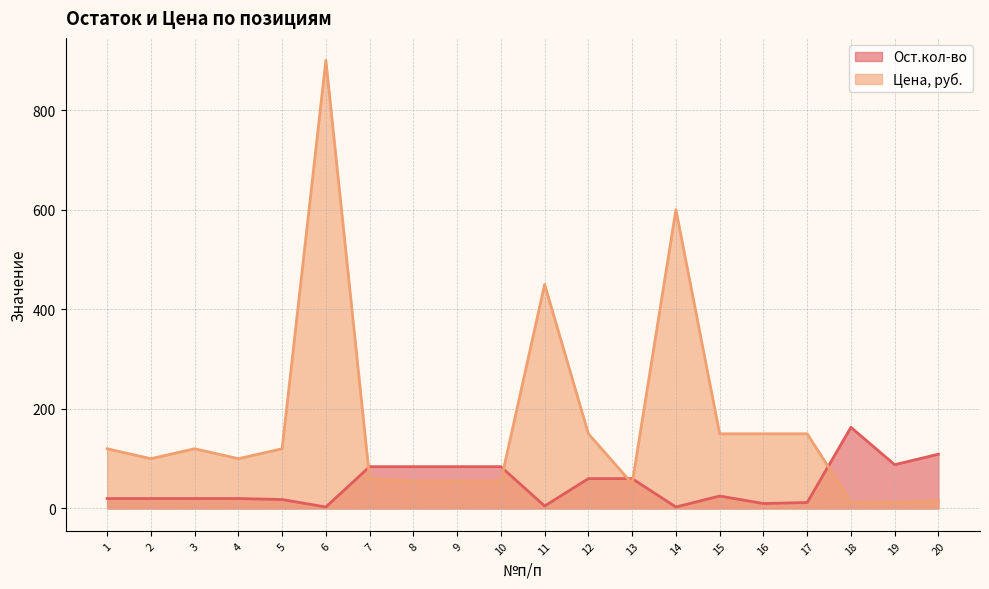

What is the total value across all series at 8?

139